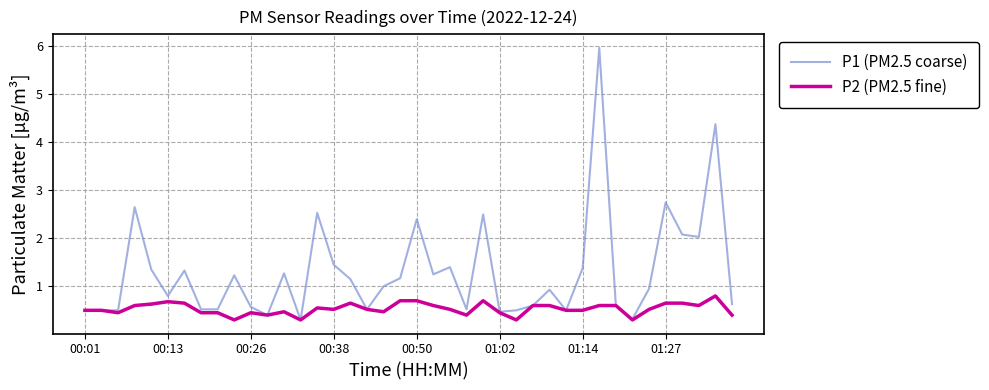

Which series has the widest spread of values?

P1 (PM2.5 coarse)